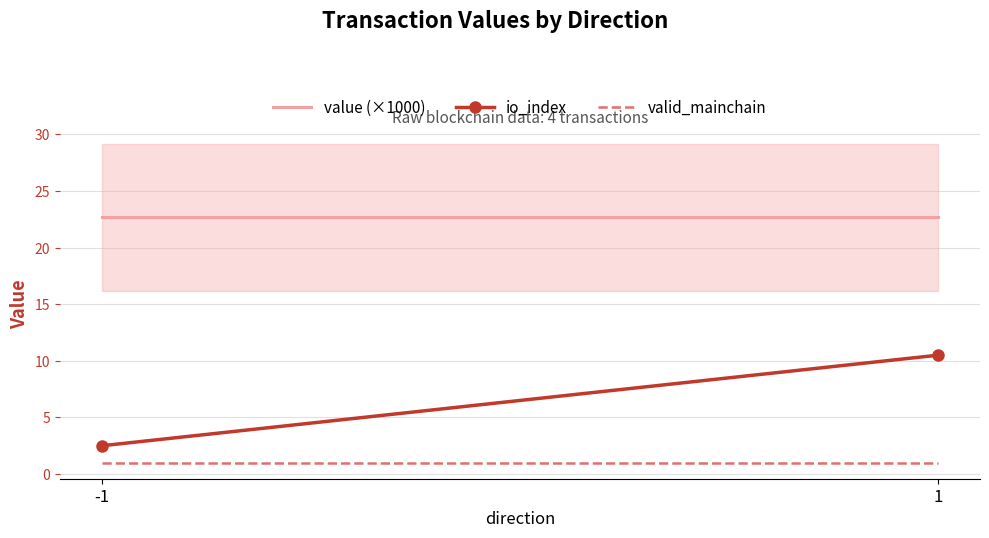

Is it true that io_index equals 3.8 at -1?

False